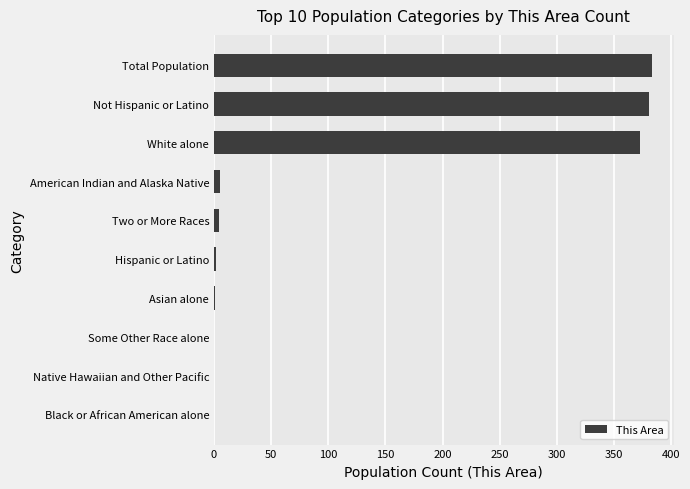

The value at Native Hawaiian and Other Pacific is 0. True or false?

True